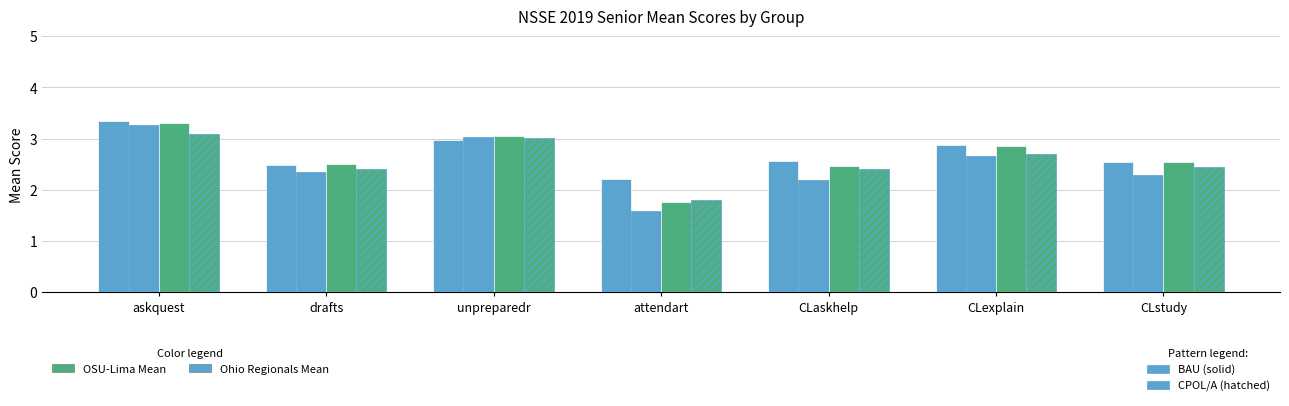

How many bars are there in each group?

4